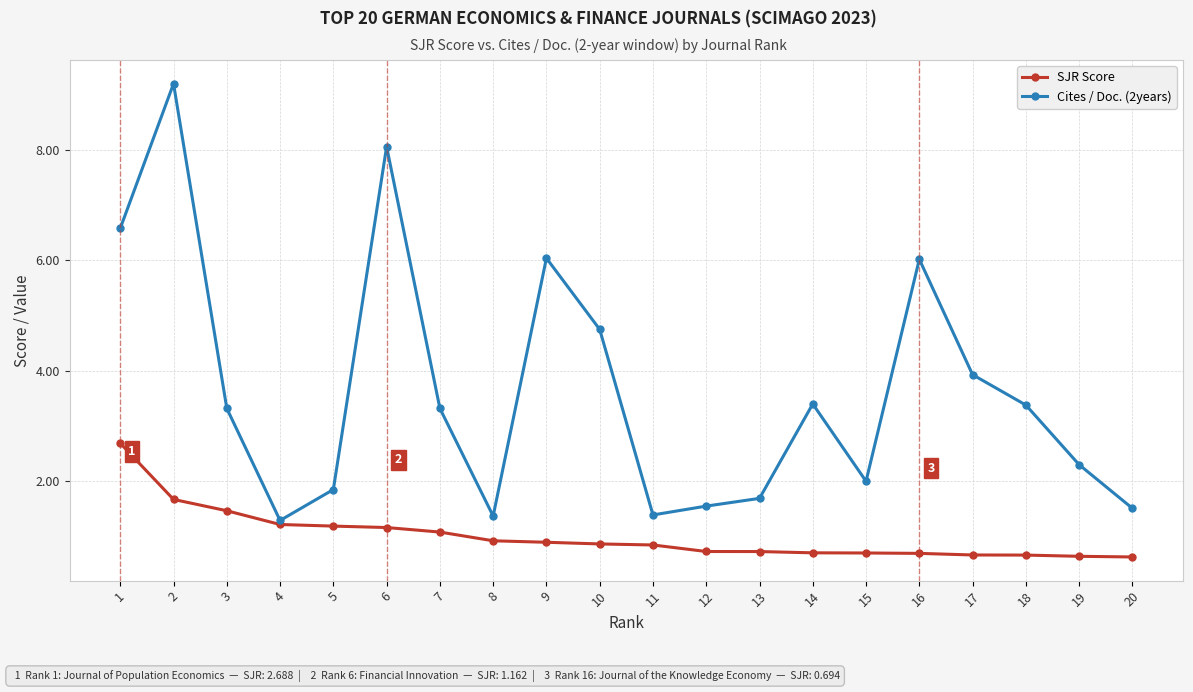

What is the difference between the maximum and minimum values in the Cites / Doc. (2years) series?

7.9